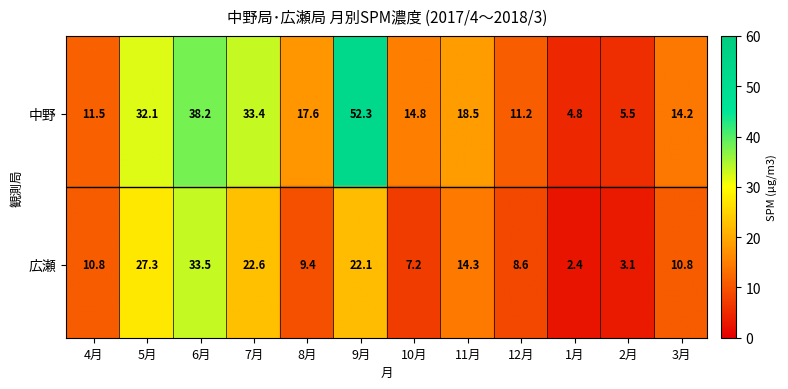

Which series has the largest total across all categories?

中野